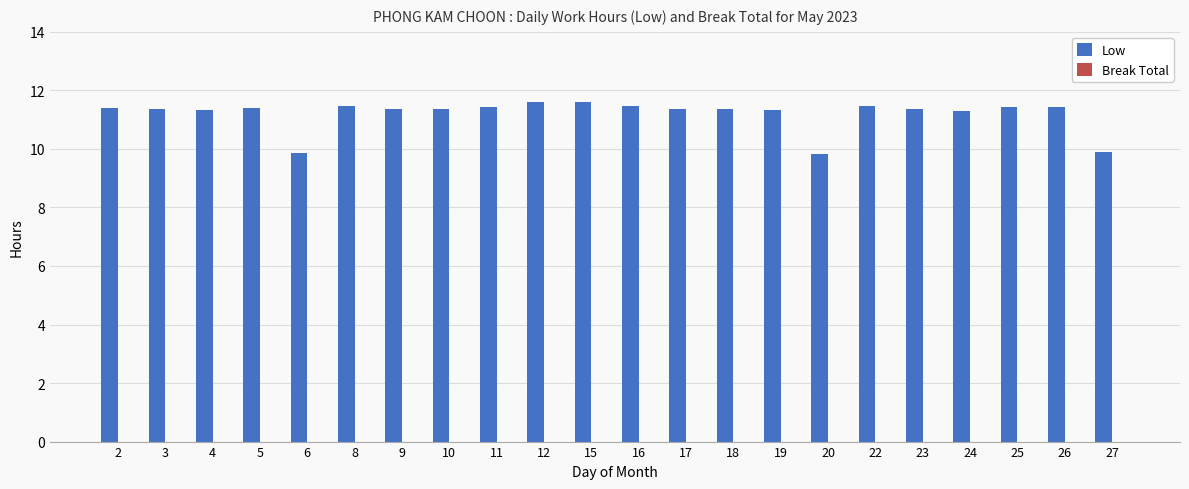

What is the value of the 3rd bar from the left?

11.3